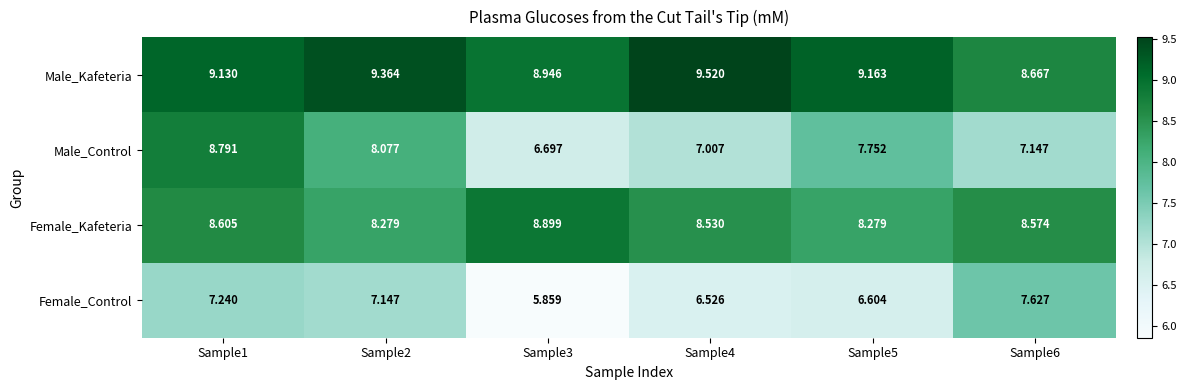

Which series has the widest spread of values?

Male_Control